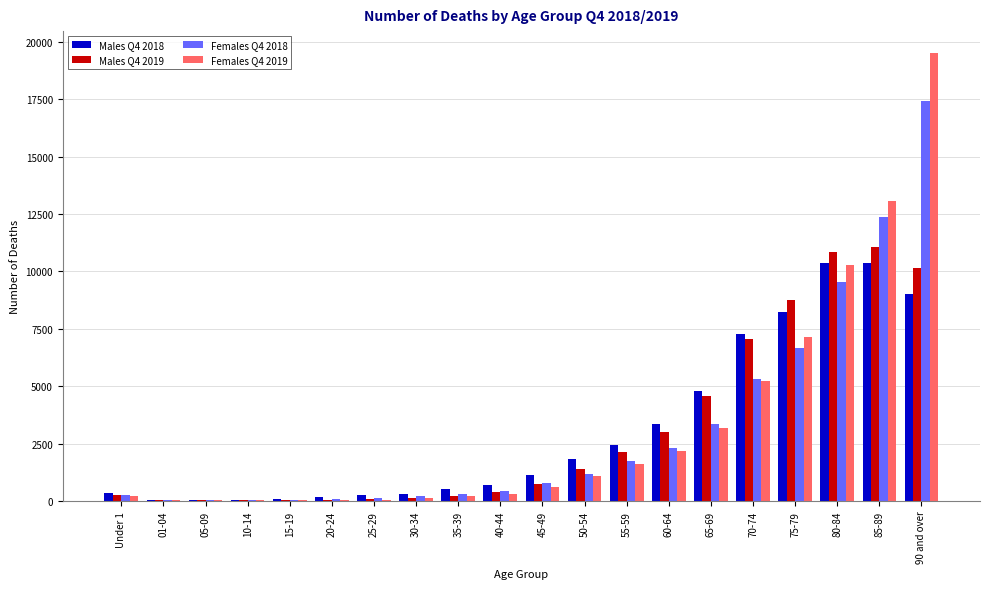

Which category has the highest value across all series?

90 and over